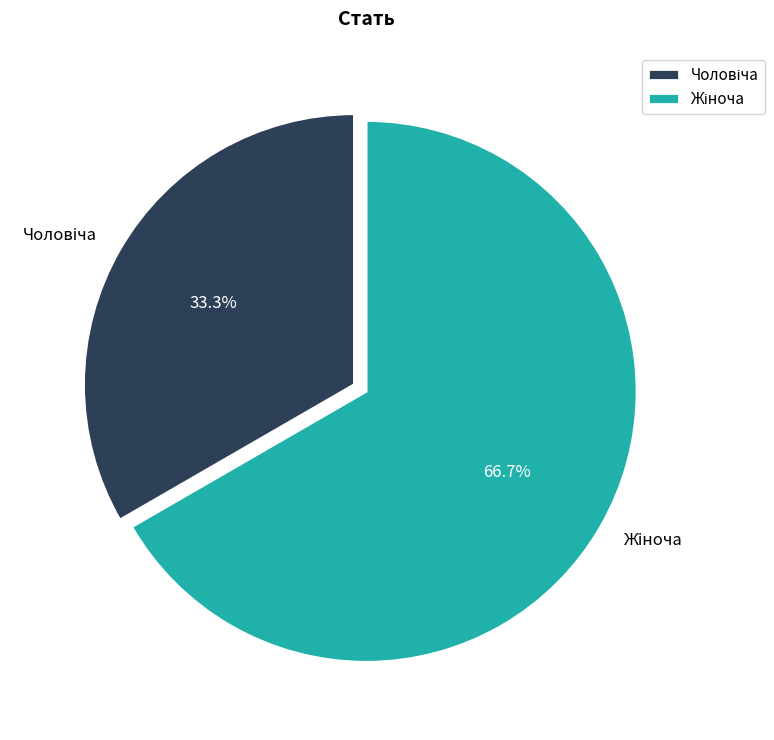

Count the number of slices in the pie.

2